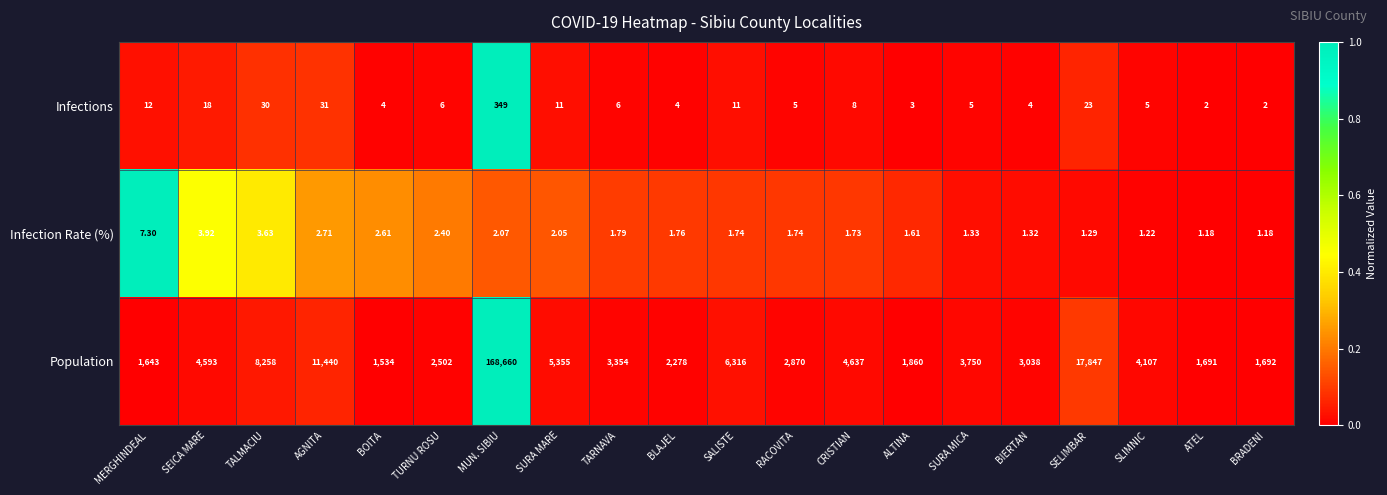

Where is Infection Rate (%) nearest to the value 4?

SEICA MARE